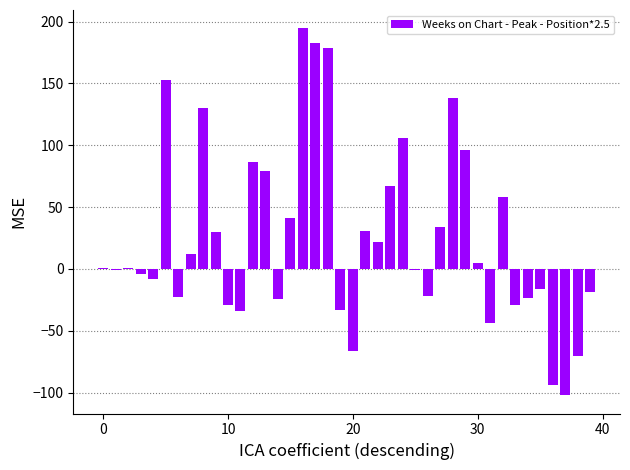

What is the greatest value displayed?

194.5